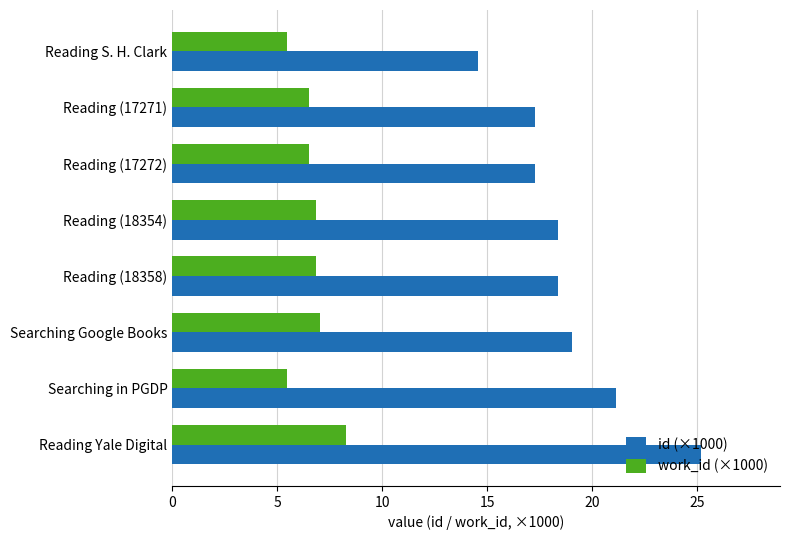

Rank the series by their maximum value, from lowest to highest.

work_id (×1000), id (×1000)